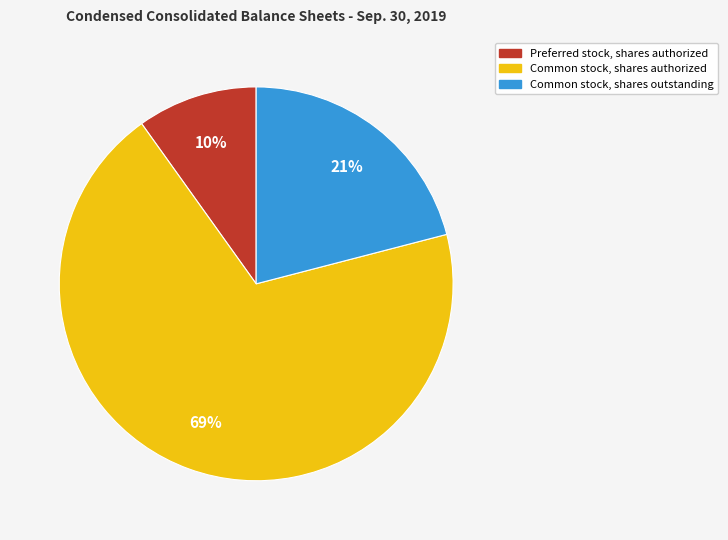

To the nearest percent, what is the difference between the largest and smallest slice percentages?

59%